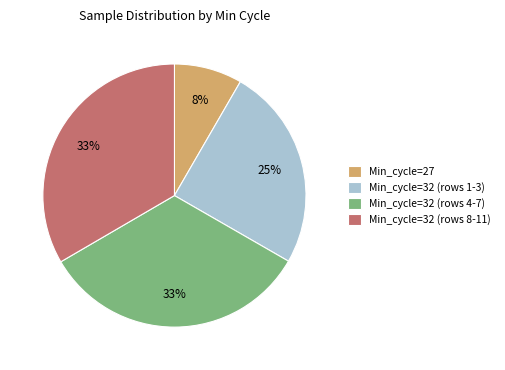

To the nearest percent, what is the average slice percentage?

25%